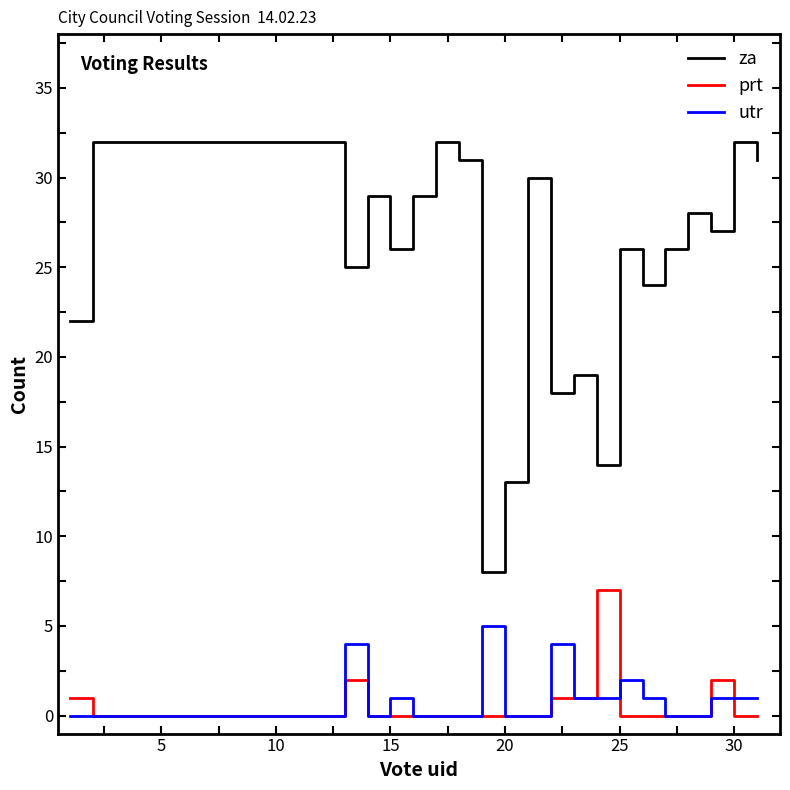

True or false: prt and za cross at least once.

False